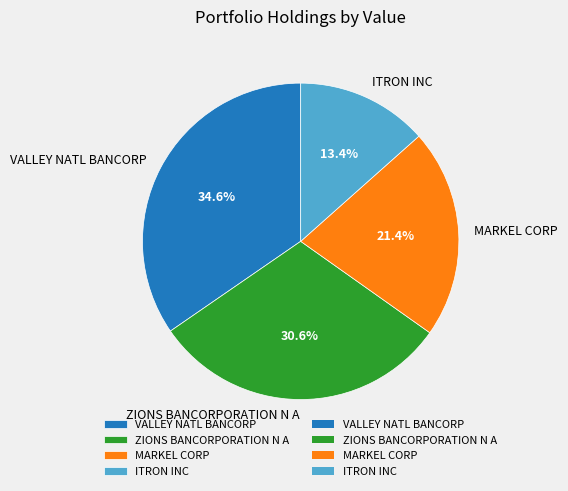

What is the ratio of the value at ZIONS BANCORPORATION N A to the value at MARKEL CORP?

1.4